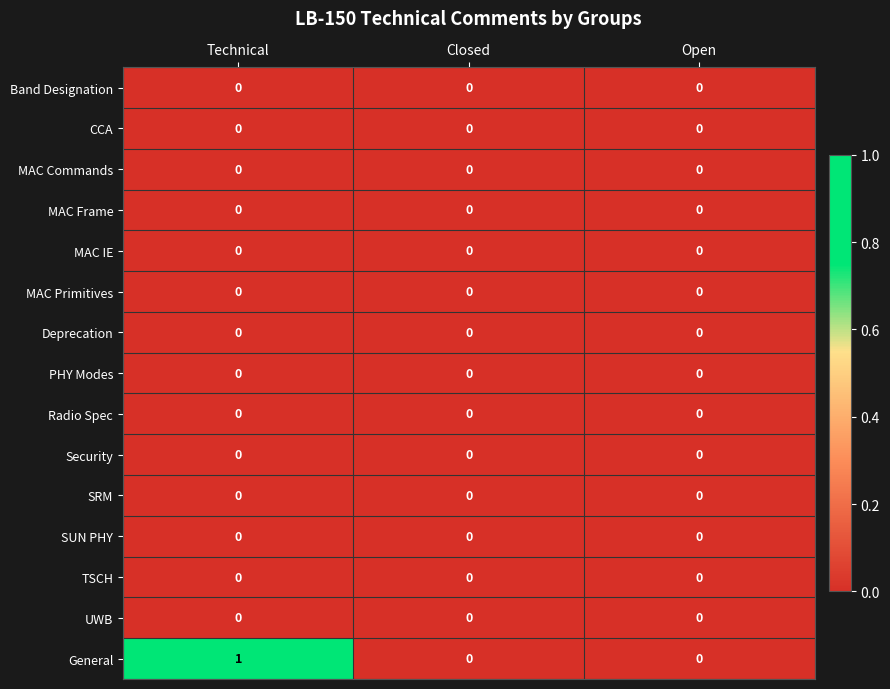

The MAC Commands series shows 0 at Open. True or false?

True